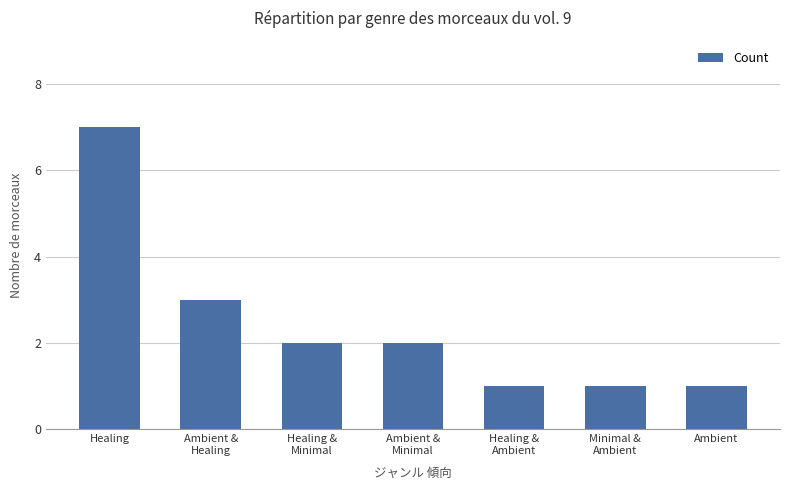

The value at Ambient &
Minimal is 2. True or false?

True